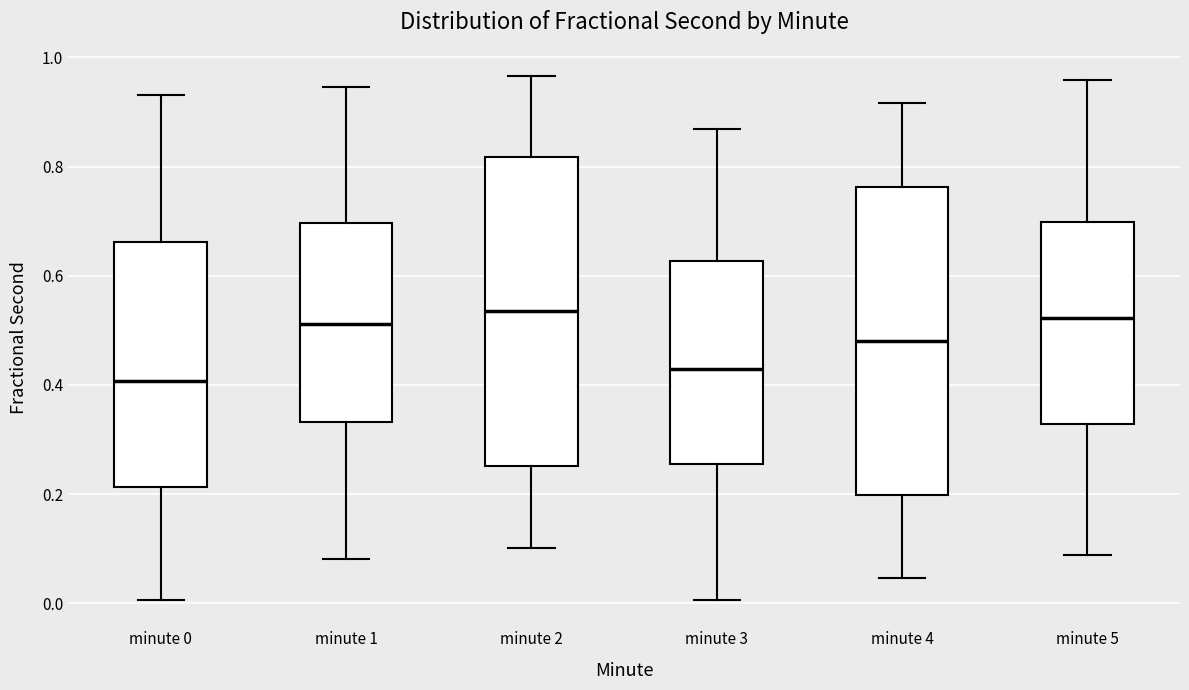

Reading left to right, read every box against the y-axis: the position of its median line, the range the box covers, and the ends of its whiskers. The values are not printed on the chart, so give them approximately, as read against the axis.

minute 0: median 0.40, box 0.22 to 0.66, whiskers 0.00 to 0.94
minute 1: median 0.52, box 0.34 to 0.70, whiskers 0.08 to 0.94
minute 2: median 0.54, box 0.26 to 0.82, whiskers 0.10 to 0.96
minute 3: median 0.42, box 0.26 to 0.62, whiskers 0.00 to 0.86
minute 4: median 0.48, box 0.20 to 0.76, whiskers 0.04 to 0.92
minute 5: median 0.52, box 0.32 to 0.70, whiskers 0.08 to 0.96